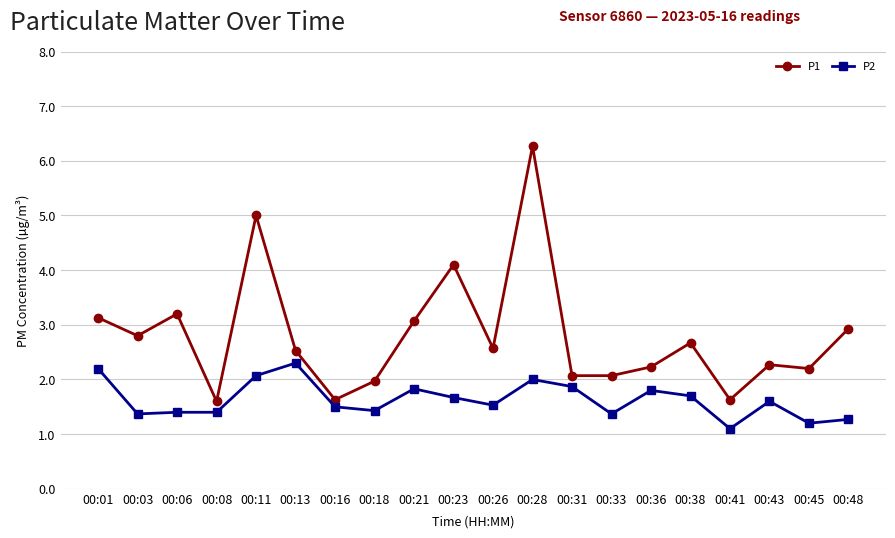

True or false: P2 has more than 1 points higher than both neighbors.

True